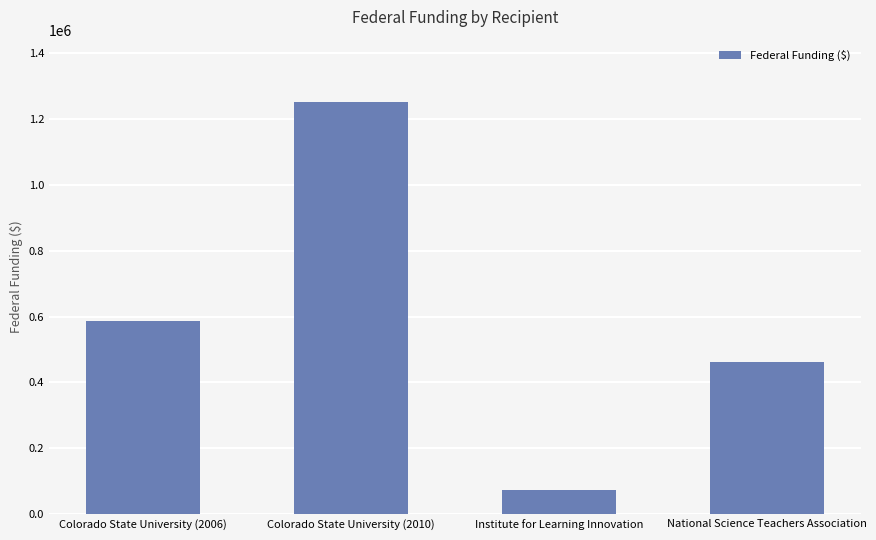

Approximately how many times larger is the value at Institute for Learning Innovation compared to Colorado State University (2006)?

0.1